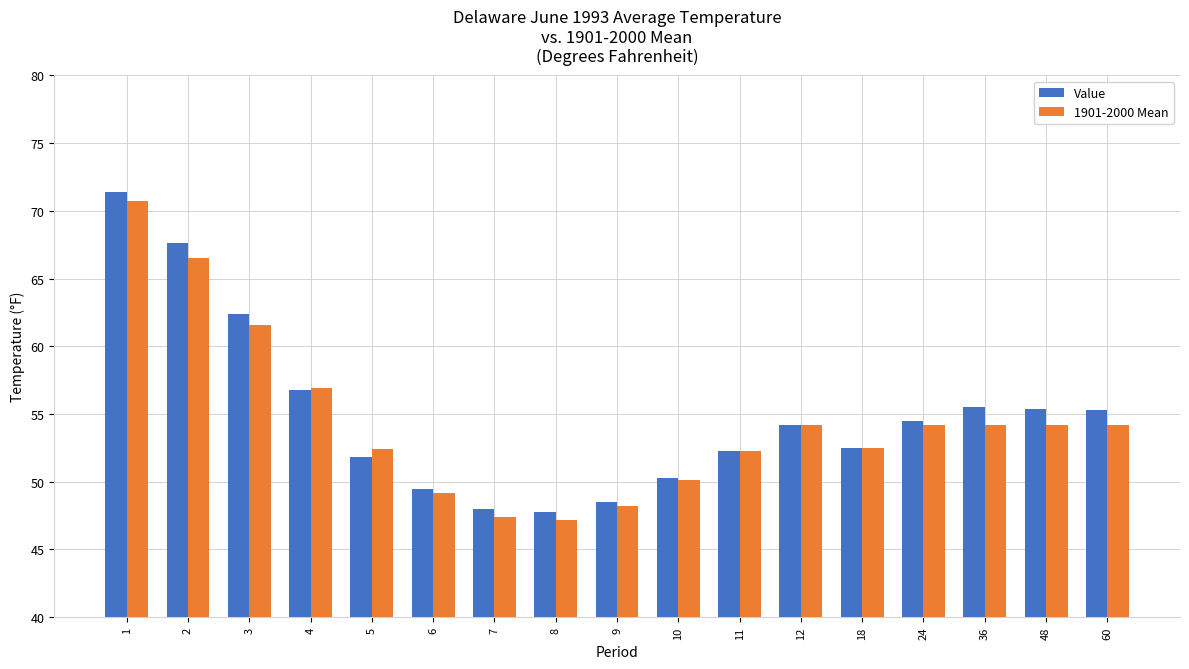

Rank the series by their maximum value, from highest to lowest.

Value, 1901-2000 Mean